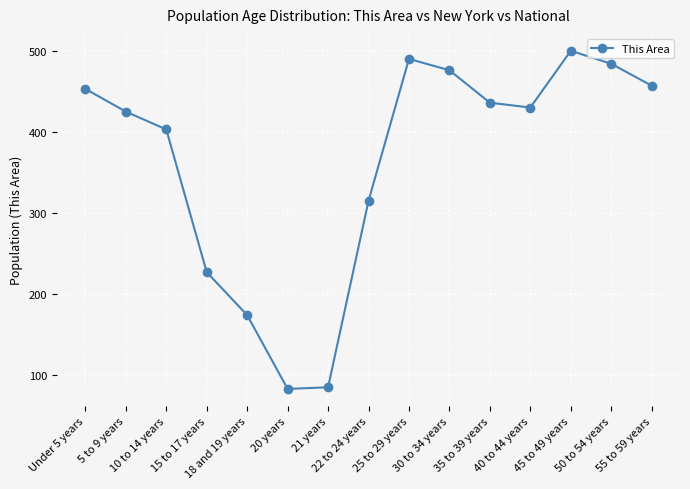

At which label does the data first exceed 430?

Under 5 years